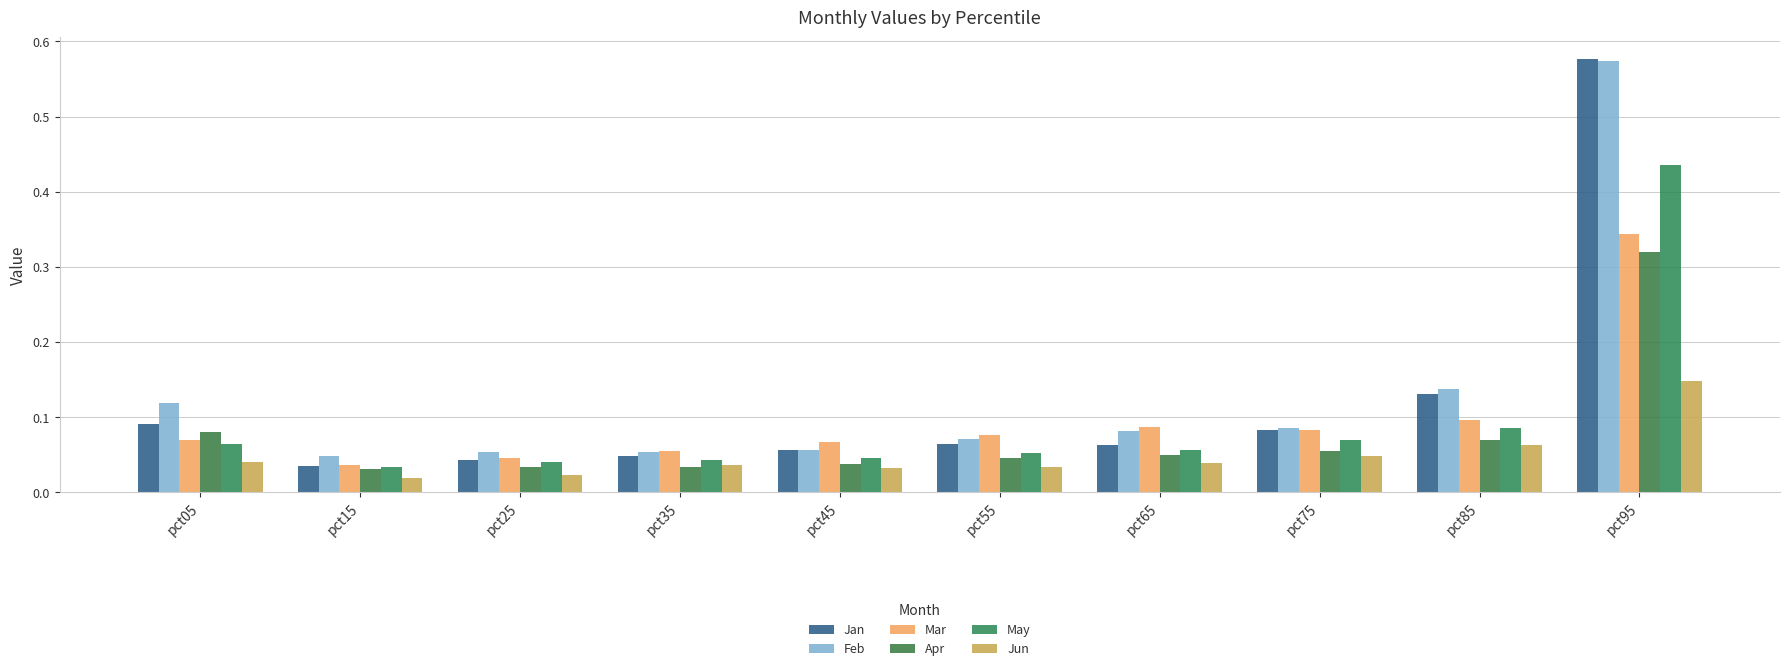

How many Mar values are between 0 and 1?

10